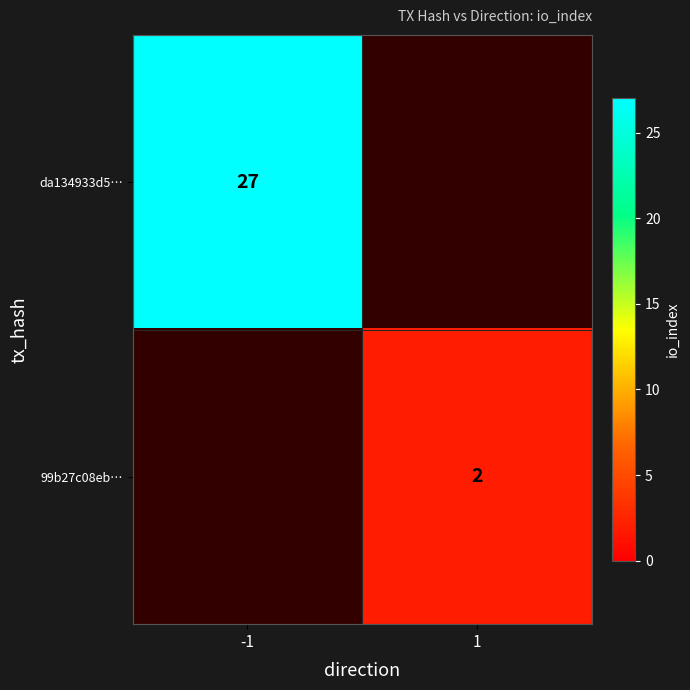

True or false: 99b27c08eb… has a value of 3 at 1.

False